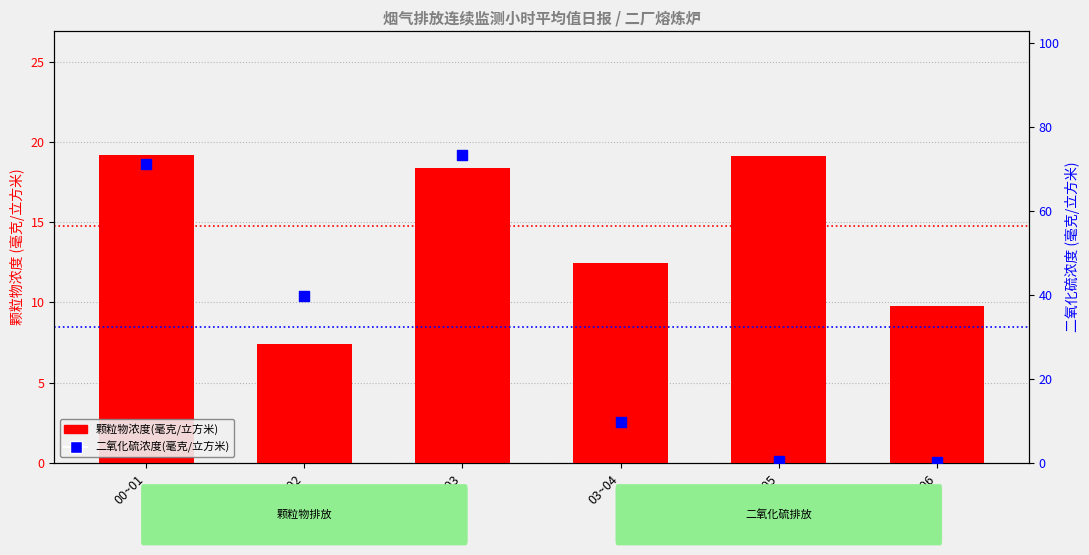

At how many categories does at least one series exceed 48?

2